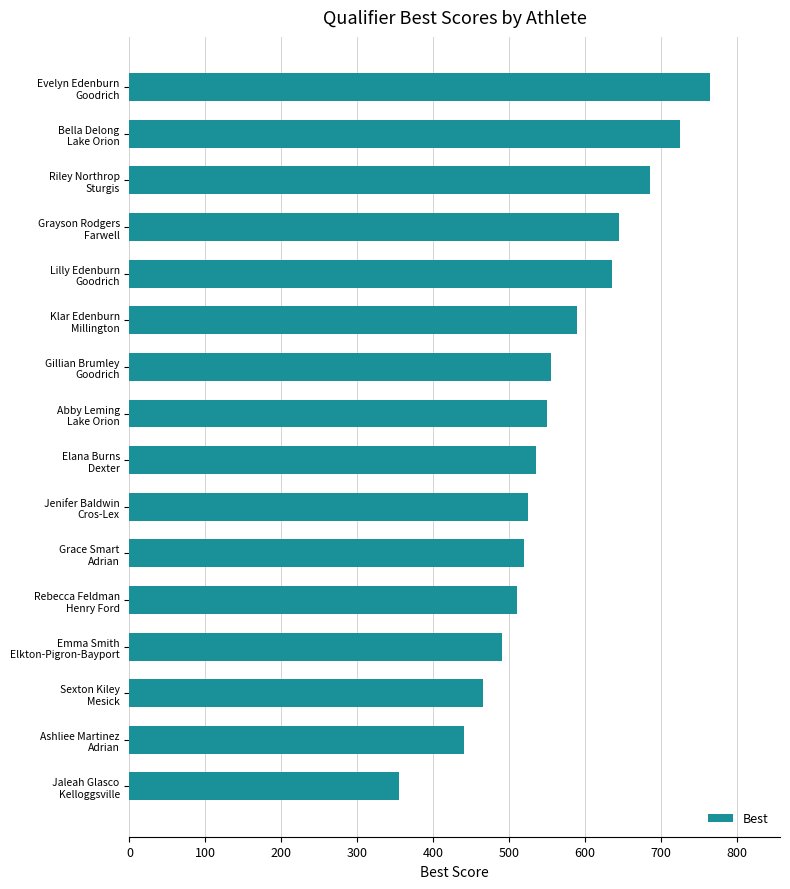

What is the value of the 2nd bar from the top?

725